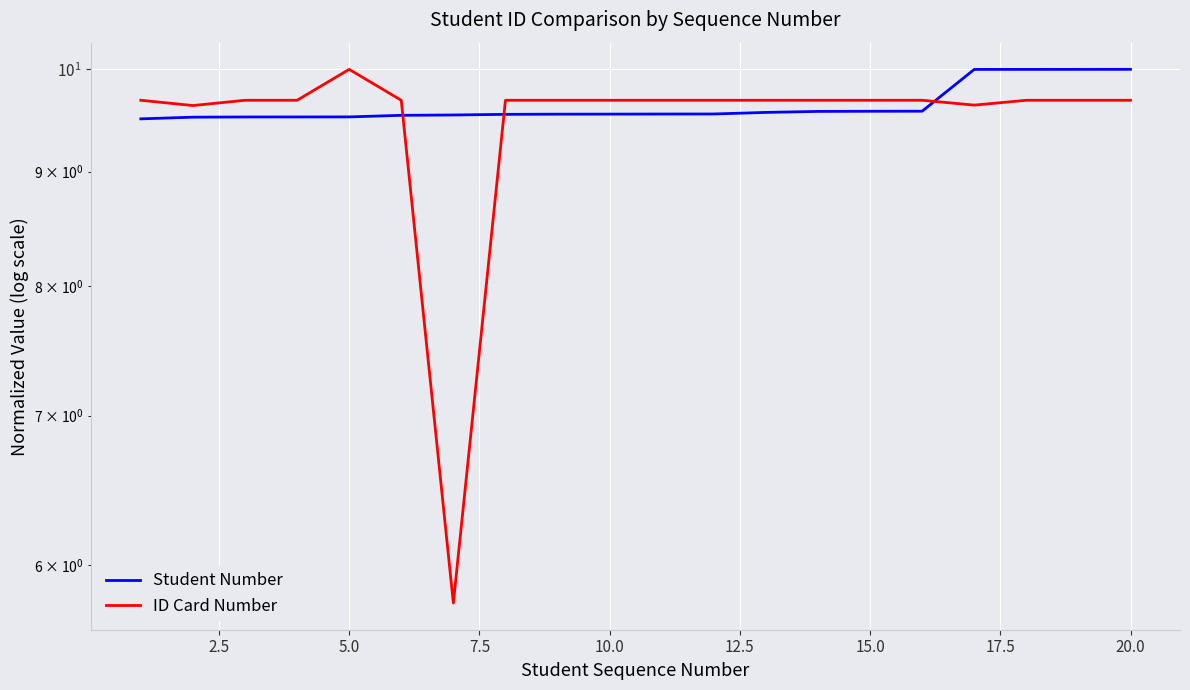

True or false: ID Card Number has more than 2 points higher than both neighbors.

True